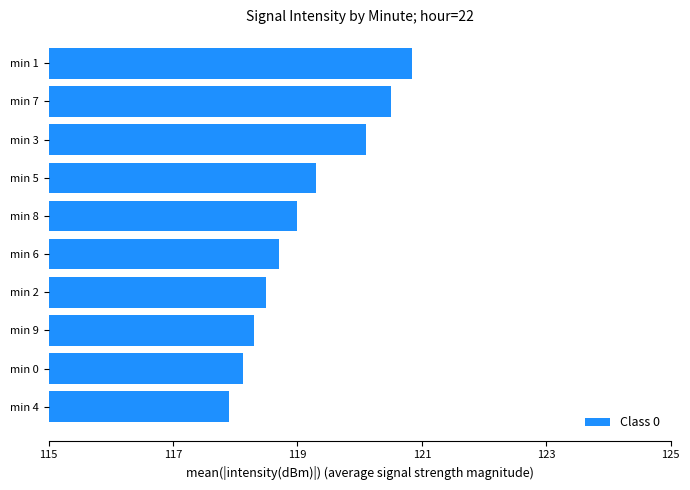

How many data points are less than 119?

5